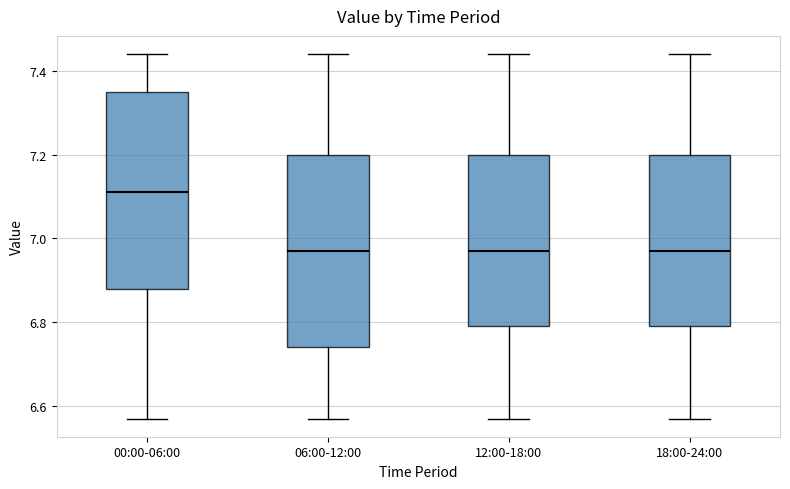

Reading left to right, read every box against the y-axis: the position of its median line, the range the box covers, and the ends of its whiskers. The values are not printed on the chart, so give them approximately, as read against the axis.

00:00-06:00: median 7.12, box 6.88 to 7.36, whiskers 6.58 to 7.44
06:00-12:00: median 6.98, box 6.74 to 7.20, whiskers 6.58 to 7.44
12:00-18:00: median 6.98, box 6.80 to 7.20, whiskers 6.58 to 7.44
18:00-24:00: median 6.98, box 6.80 to 7.20, whiskers 6.58 to 7.44